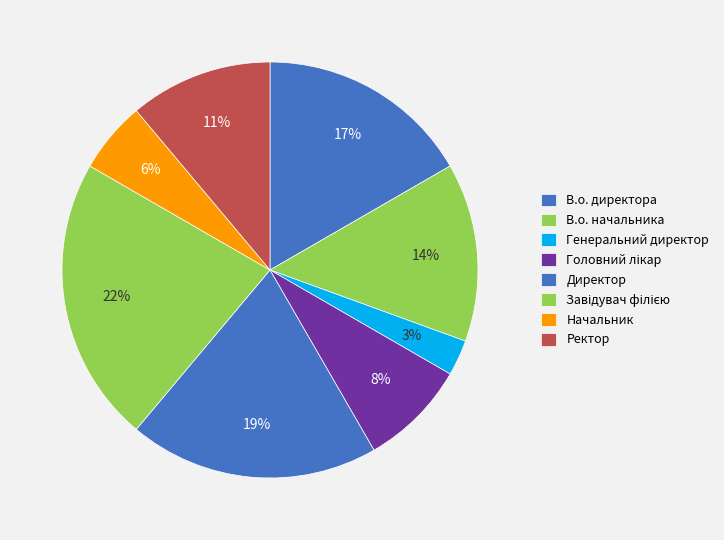

How many slices are in this pie chart?

8